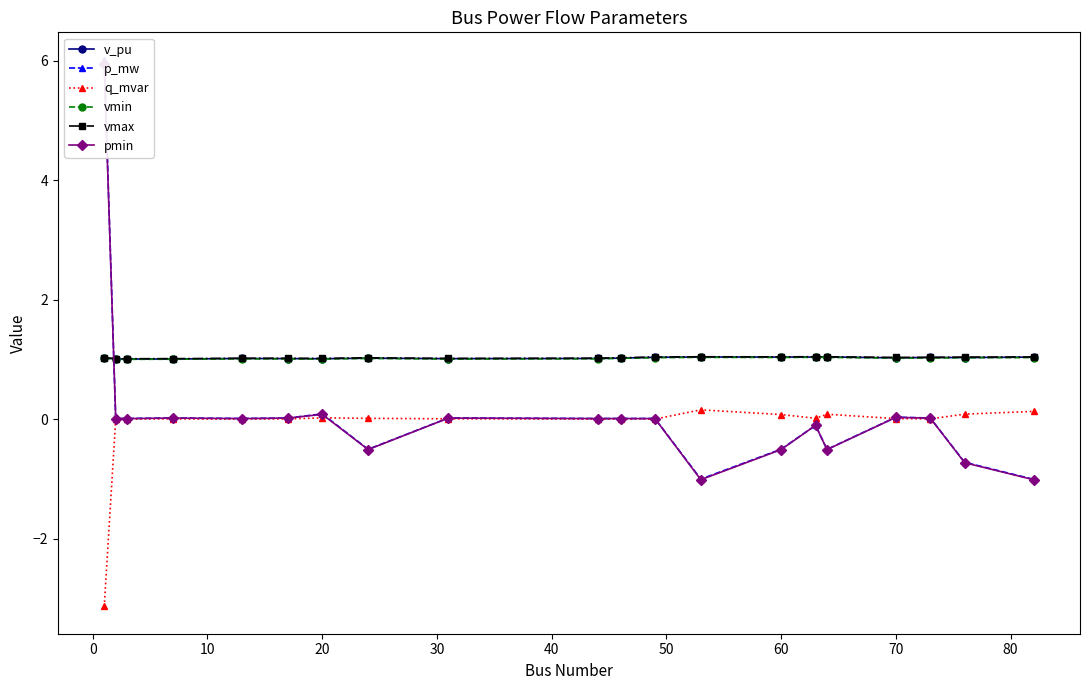

True or false: vmax has more than 0 interior local peaks.

True